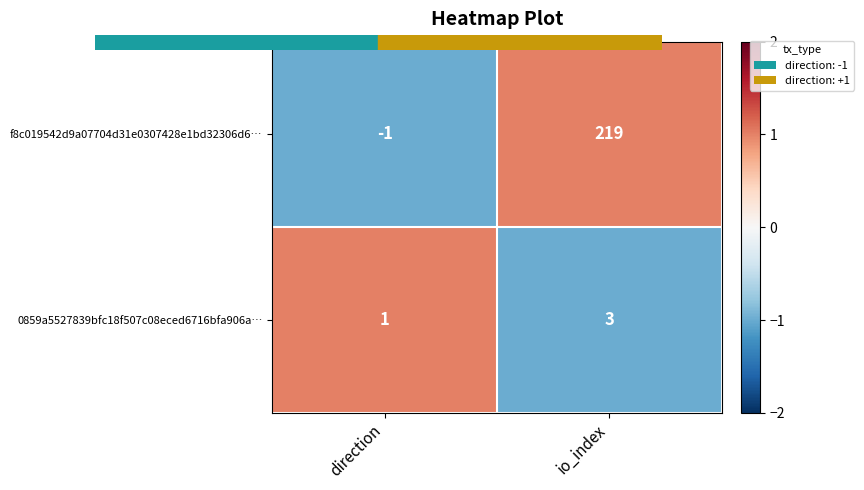

What is the approximate value of f8c019542d9a07704d31e0307428e1bd32306d6… at io_index, to the nearest 5?

220